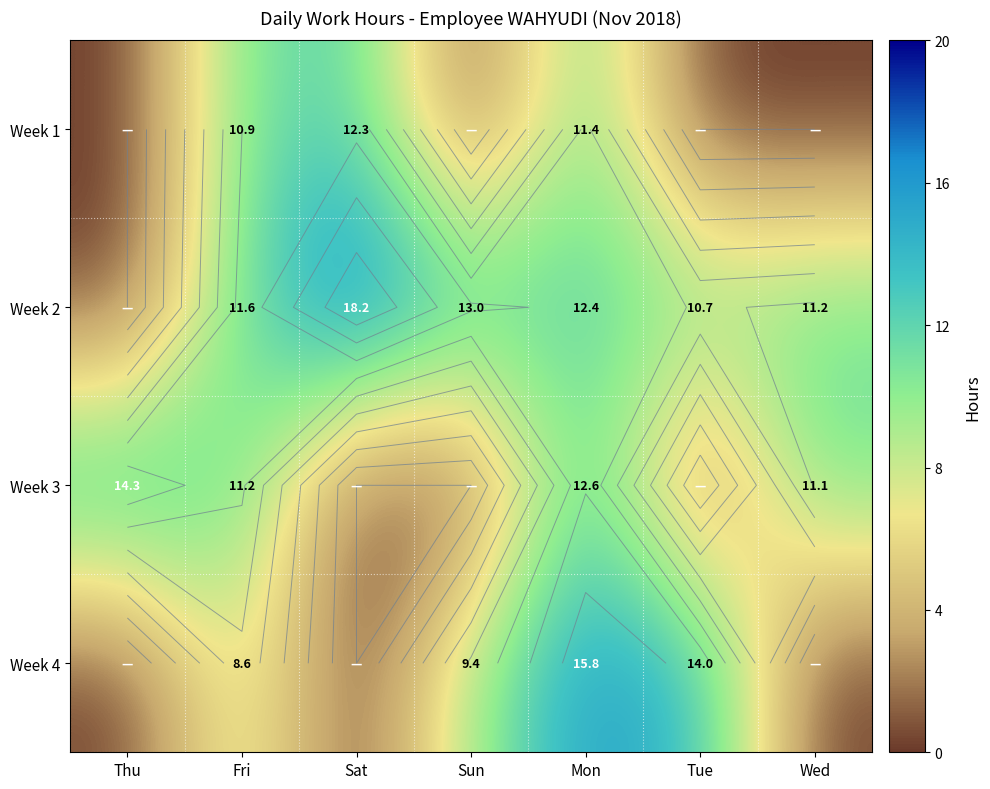

The Week 1 series shows 0.0 at Thu. True or false?

True